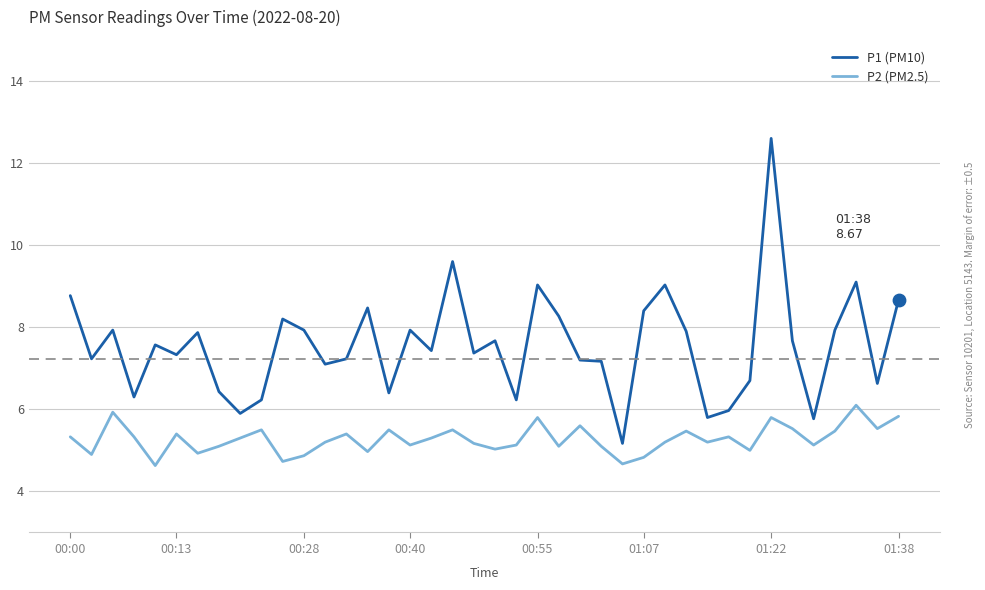

Which series has the largest total across all categories?

P1 (PM10)